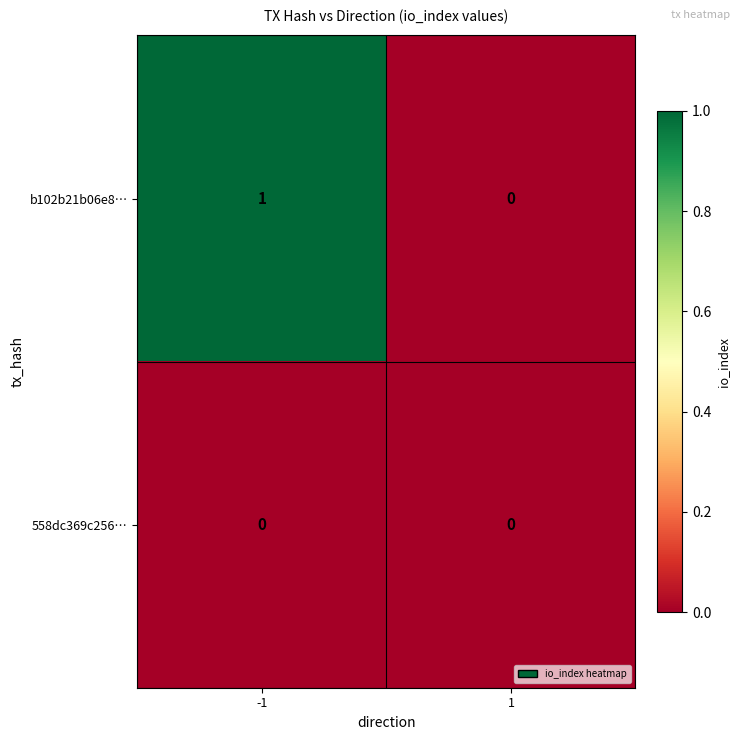

Rank the series at -1 from lowest to highest value.

558dc369c256…, b102b21b06e8…